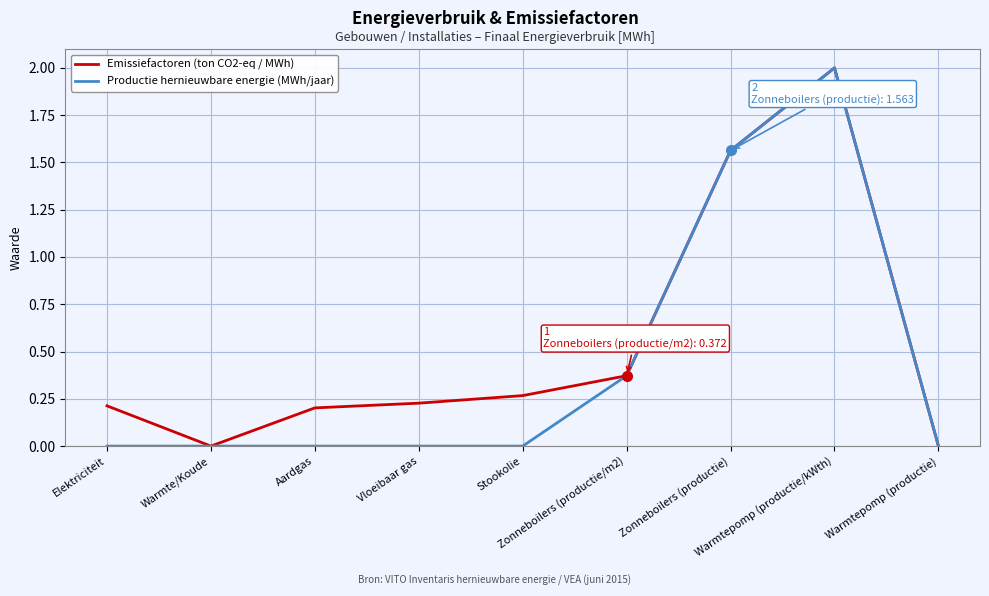

How many series are shown in this chart?

2